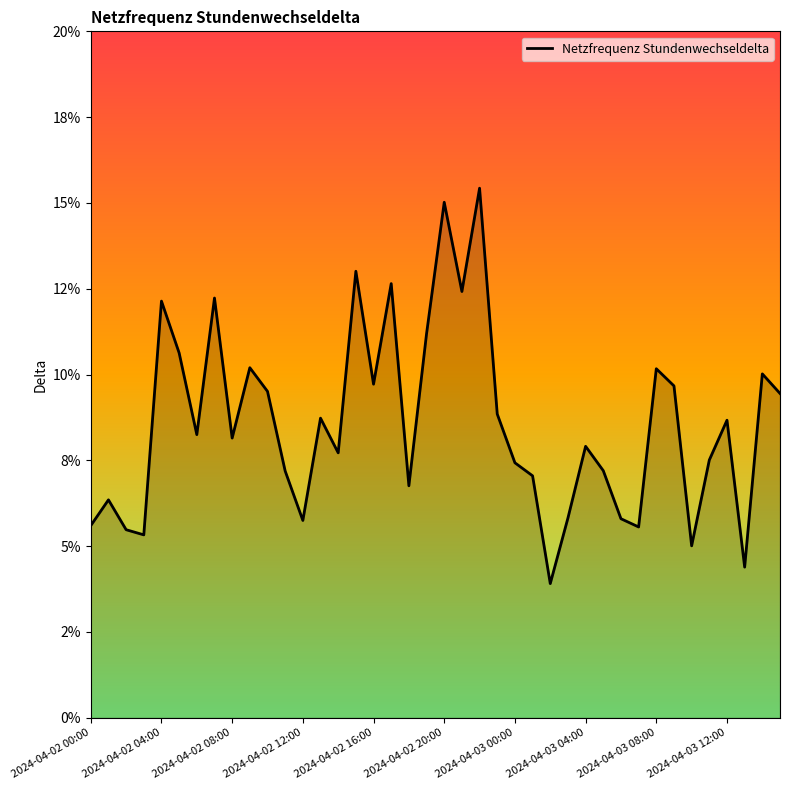

Does the chart display data point markers on the line(s)?

No